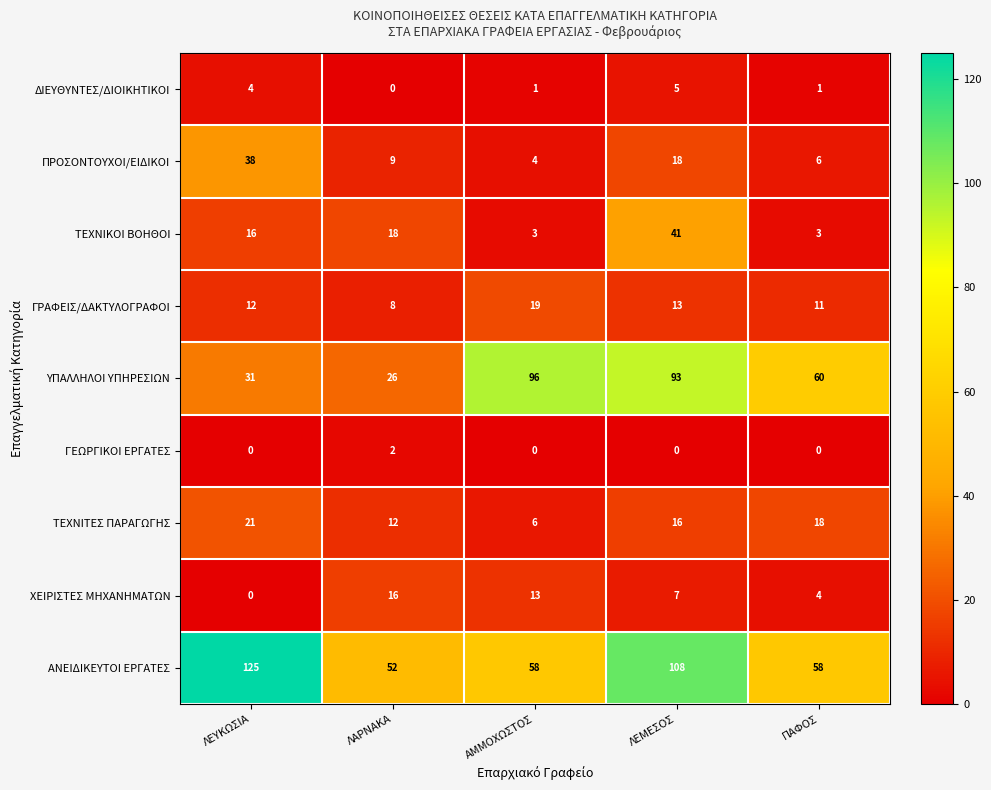

Count the number of categories in the chart.

5